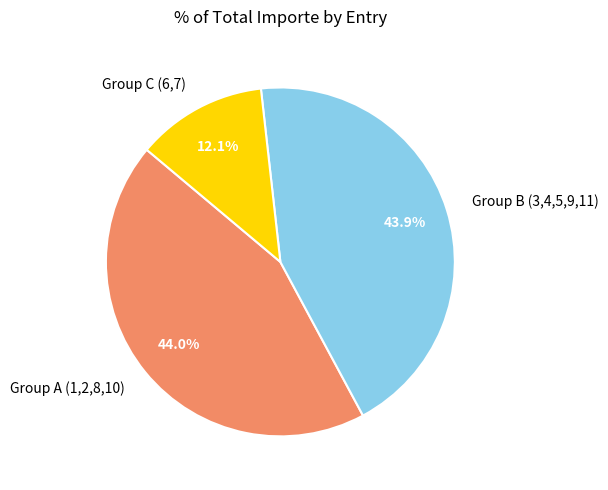

Is the sum of Group A (1,2,8,10) and Group C (6,7) greater than half?

Yes